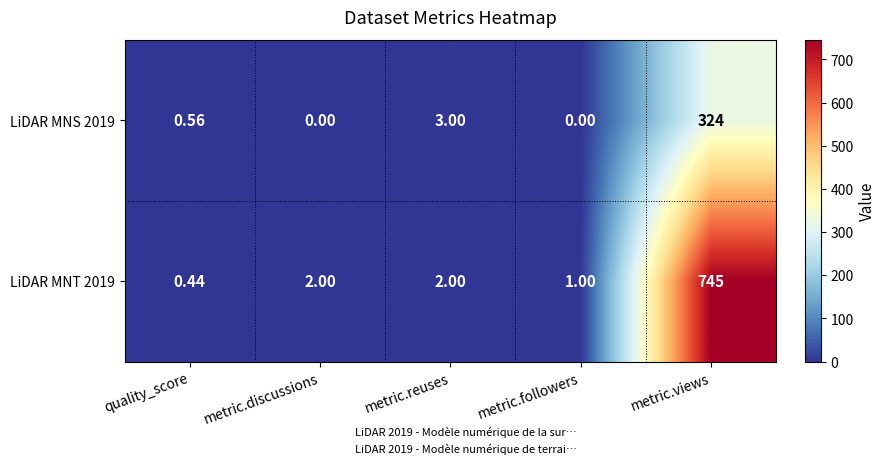

At which category does the chart reach its peak across all series?

metric.views